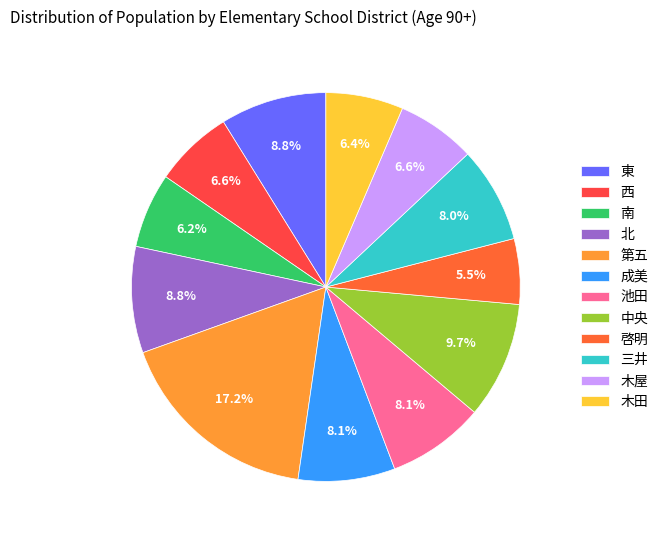

Which slice is the smallest?

啓明